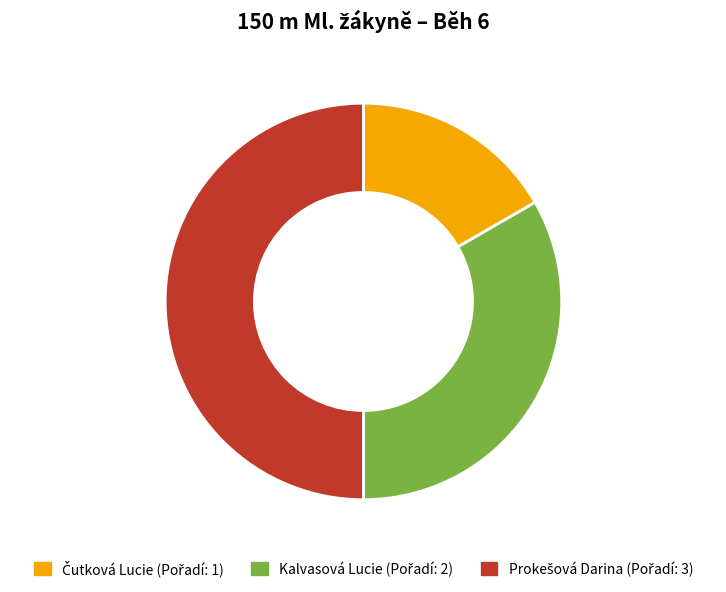

The Kalvasová Lucie slice represents 33% of the pie. True or false?

True